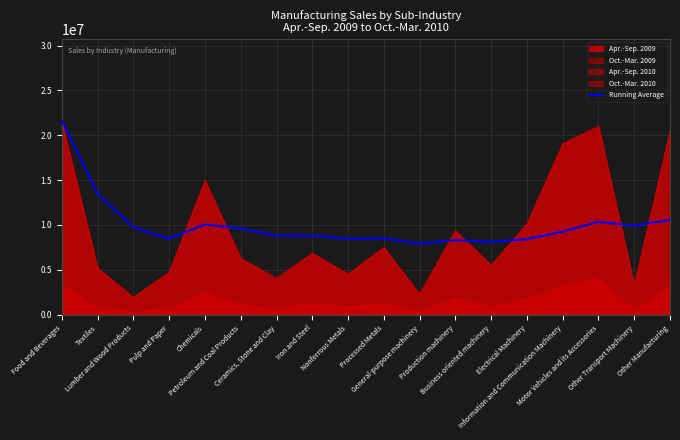

What position from the right is Pulp and Paper?

15